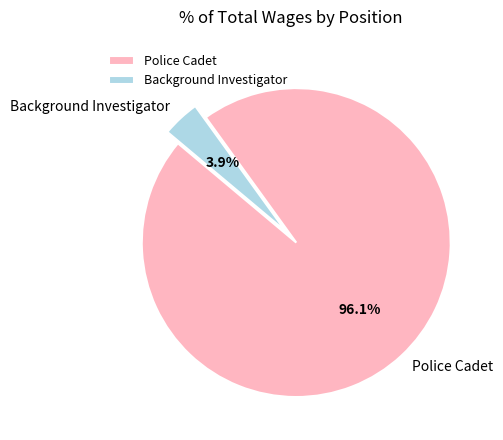

Does Police Cadet represent more than half of the total?

Yes